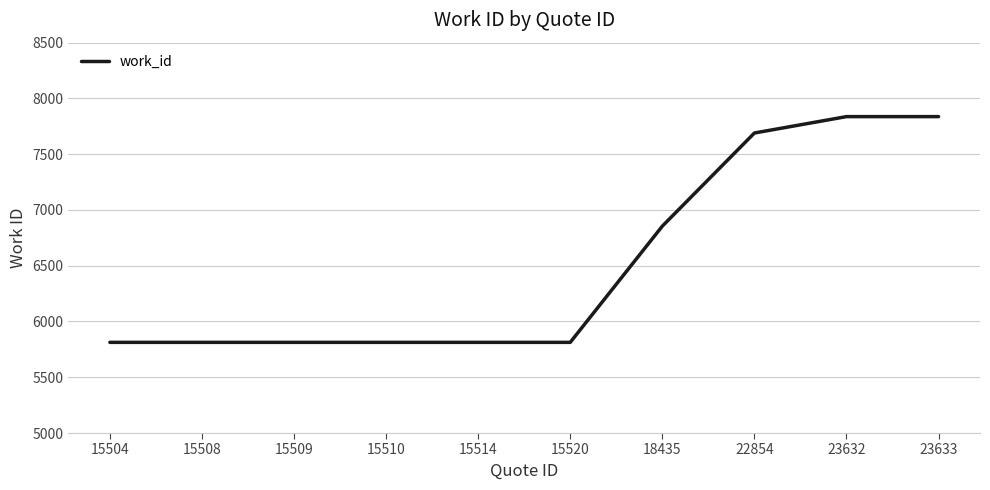

The chart shows a value of 5813 at 15508. True or false?

True